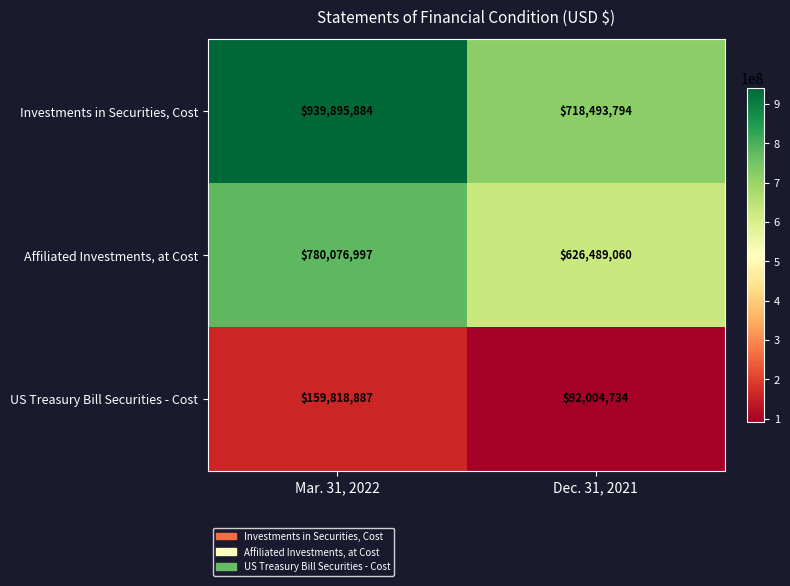

Reading left to right, what are all the values shown in this chart?

Investments in Securities, Cost: Mar. 31, 2022=939895884	Dec. 31, 2021=718493794
Affiliated Investments, at Cost: Mar. 31, 2022=780076997	Dec. 31, 2021=626489060
US Treasury Bill Securities - Cost: Mar. 31, 2022=159818887	Dec. 31, 2021=92004734